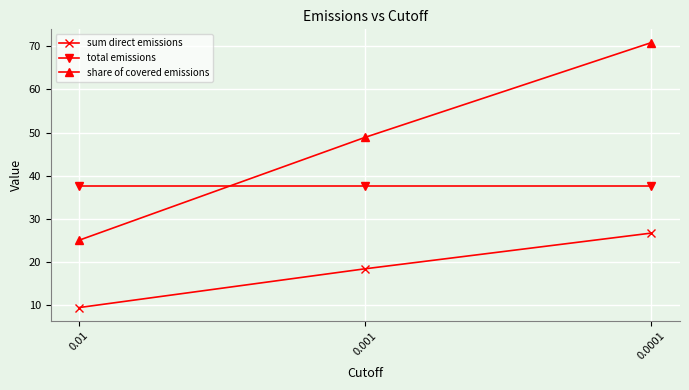

What is the value of the total emissions point at the 3rd from the left?

37.7